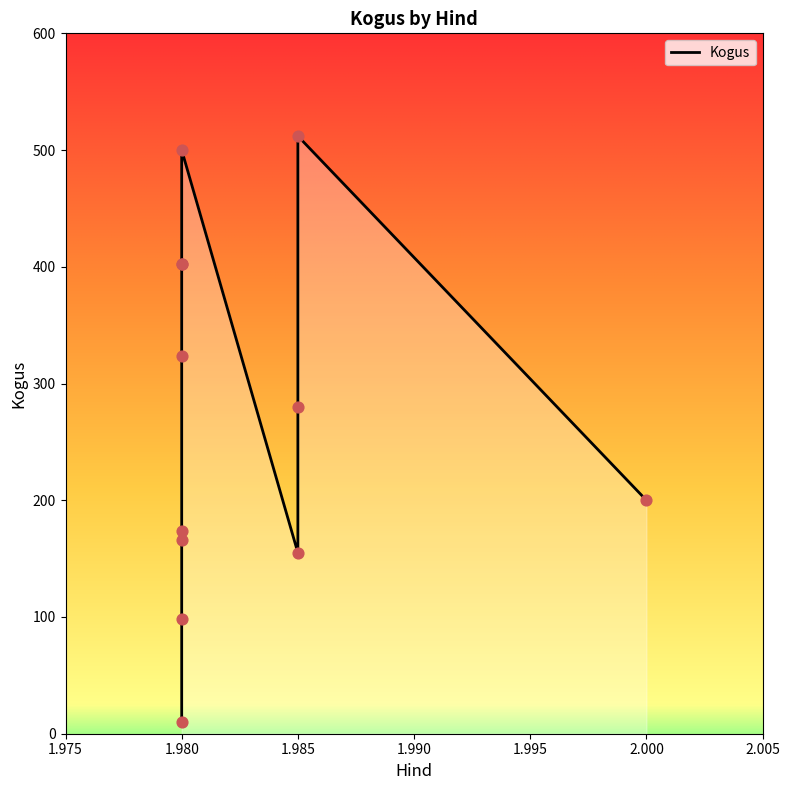

What is the change in value from 1.98 to 1.985?

+110